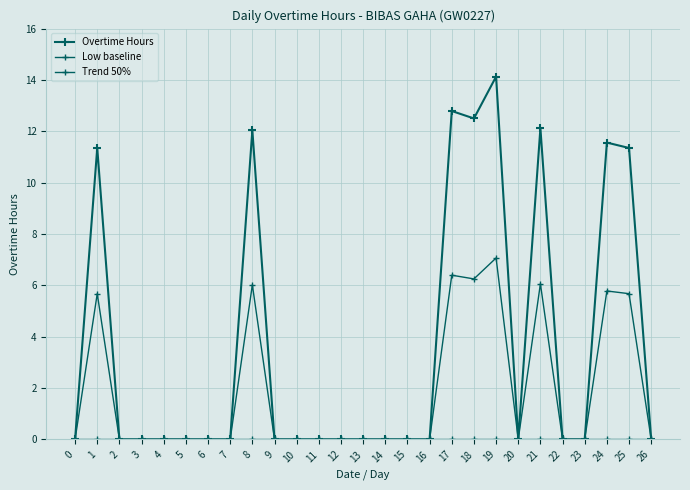

True or false: Trend 50% and Low baseline cross at least once.

False